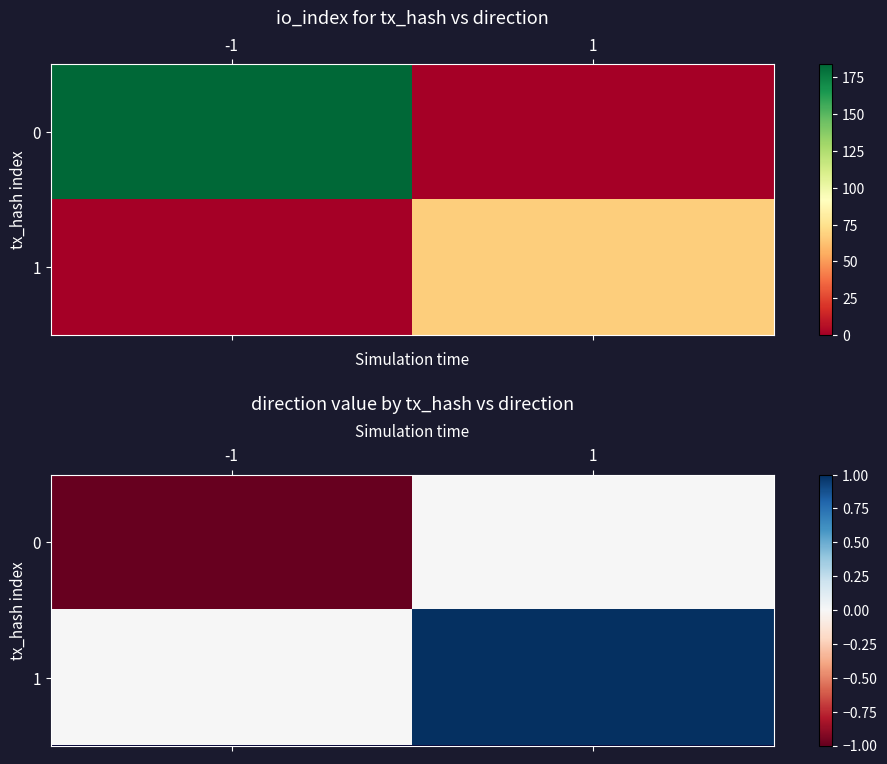

Which category has the lowest value in the 1 series?

-1